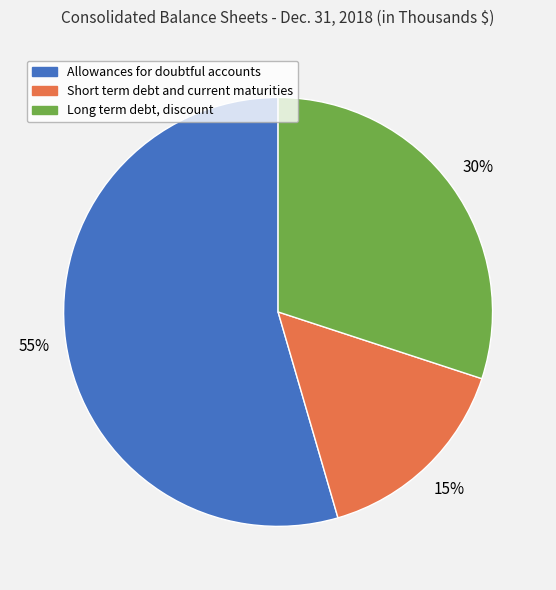

To the nearest percent, what portion does Short term debt and current maturities represent?

15%